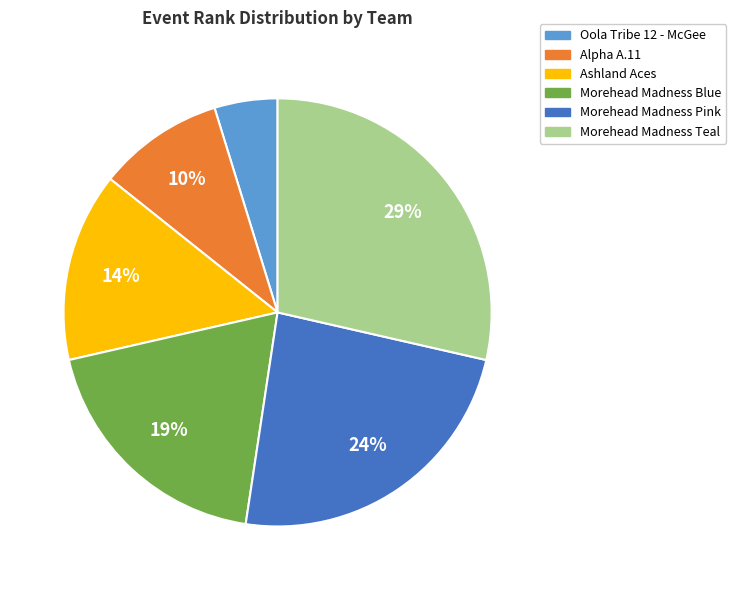

What is the ratio of the value at Morehead Madness Blue to the value at Morehead Madness Pink?

0.8